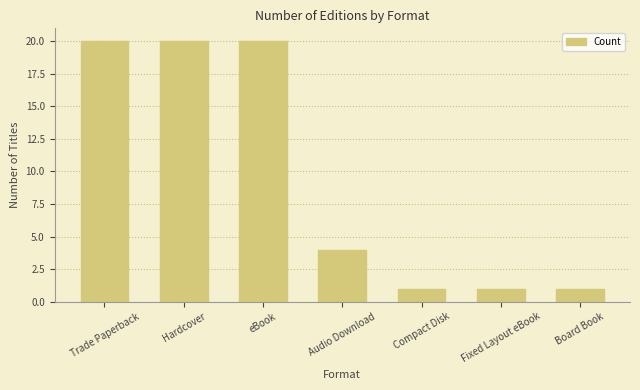

Reading left to right, what are all the values shown in this chart?

20	20	20	4	1	1	1